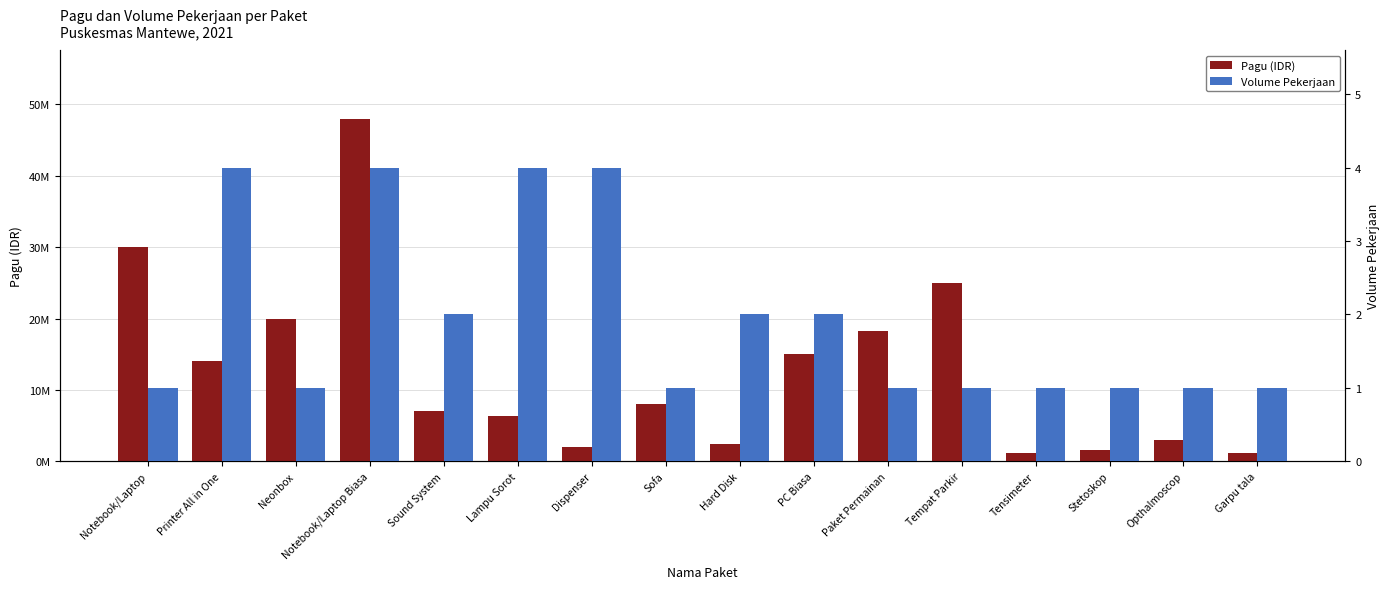

Which category has the lowest value in the Pagu (IDR) series?

Garpu tala